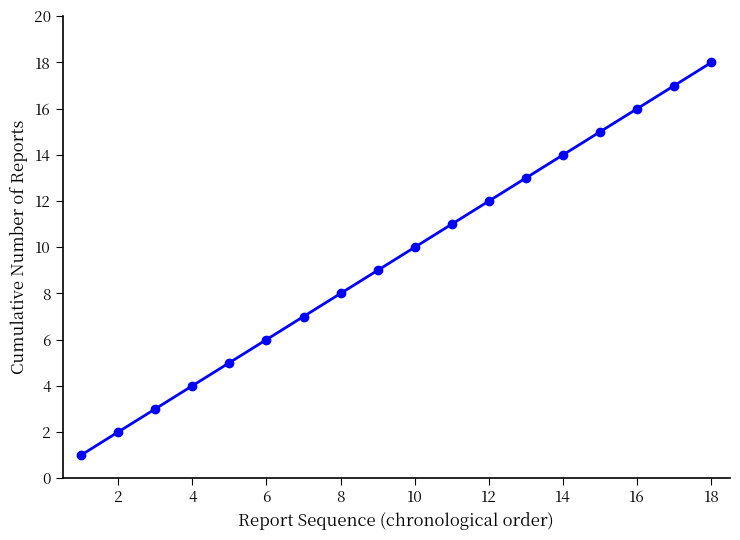

What is the difference between the second highest and minimum values?

16